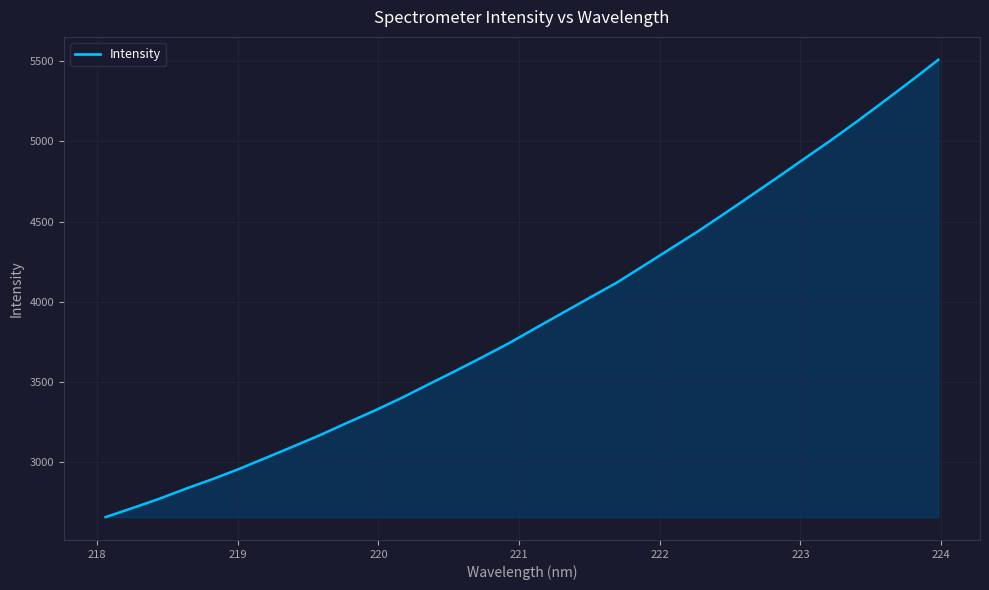

What is the minimum value shown in the chart?

2658.0